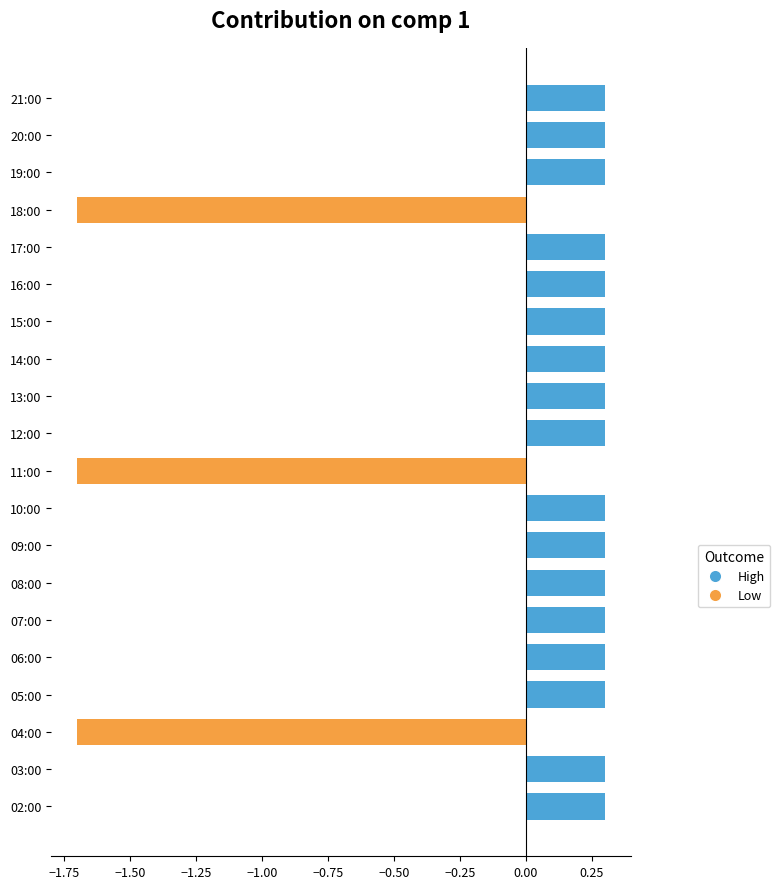

Are the bars grouped side by side (vs. stacked)?

No